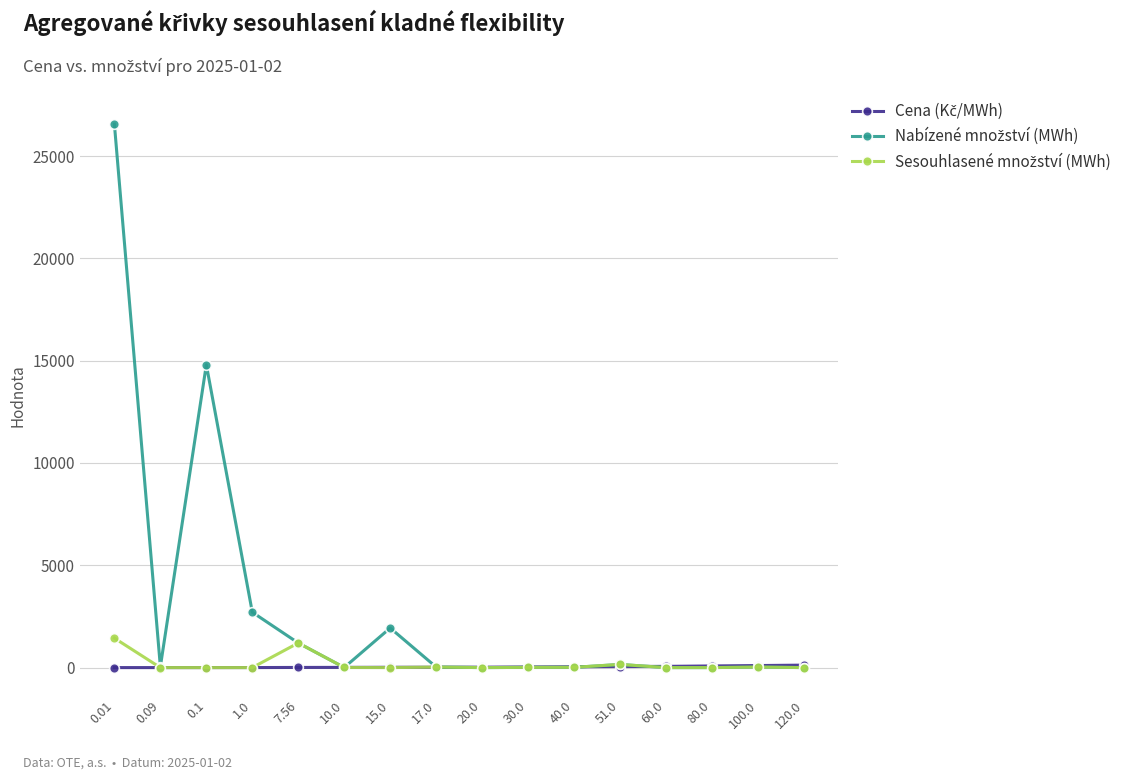

What is the maximum value shown in the chart?

26560.2